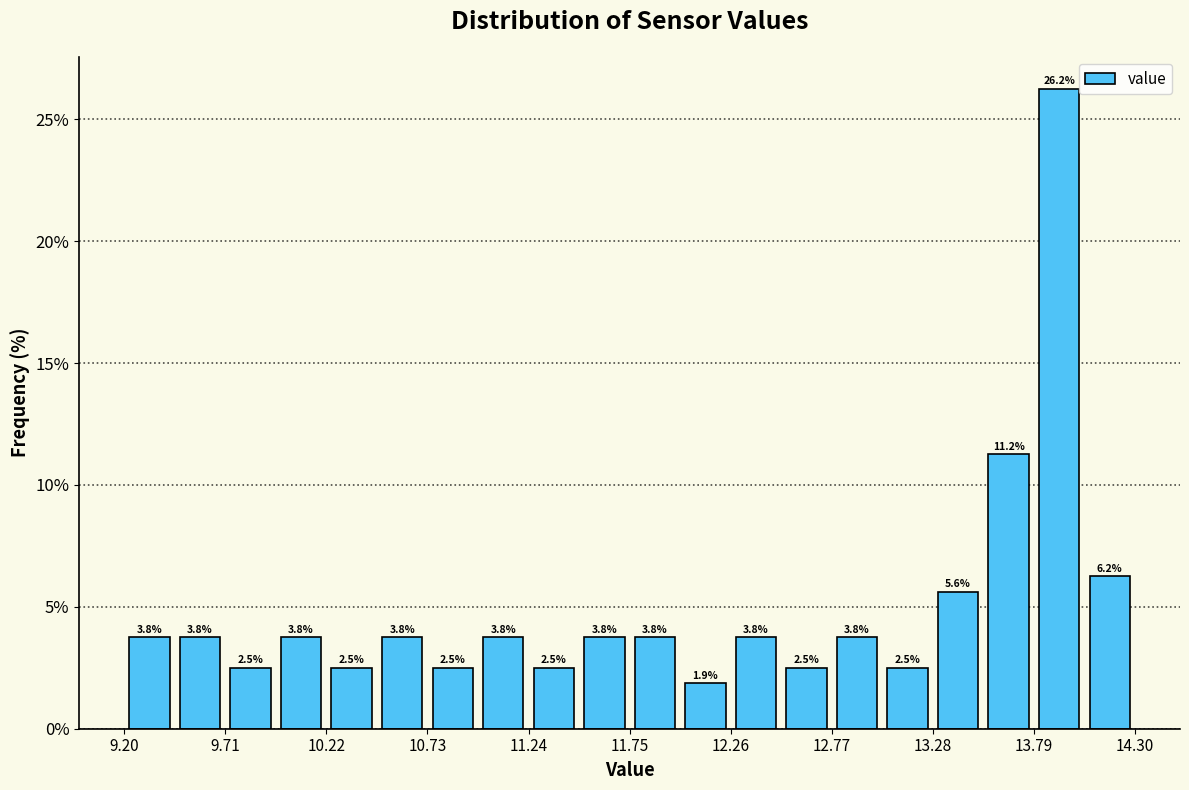

Around what value on the x-axis is the tallest bar? Give the approximate position of its centre, as read against the axis.

13.9